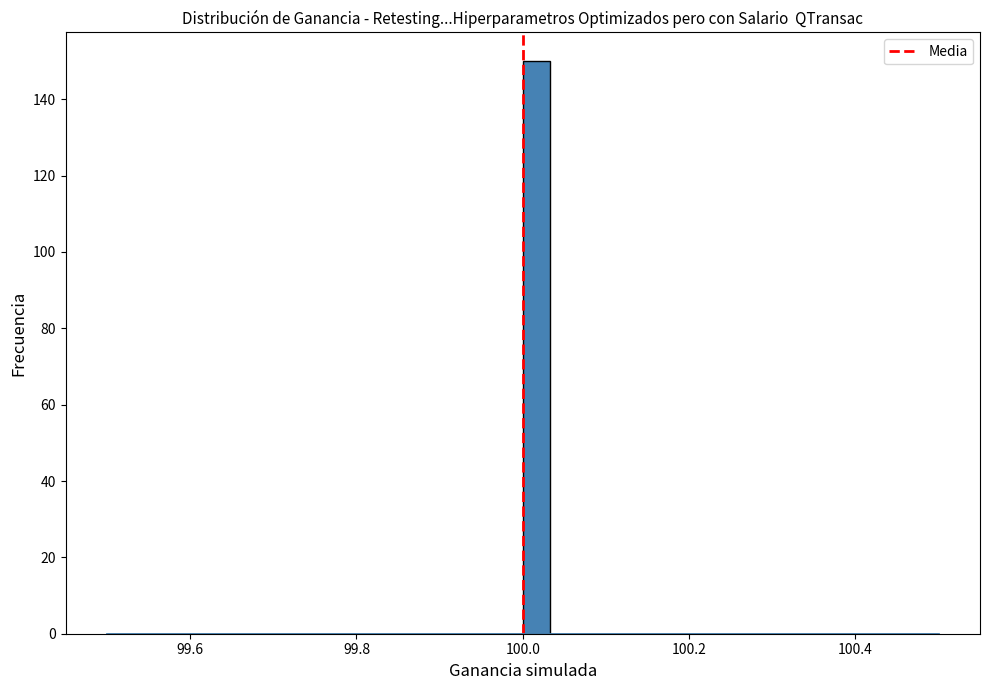

Read against the x-axis, roughly where is the centre of the tallest bar?

100.02